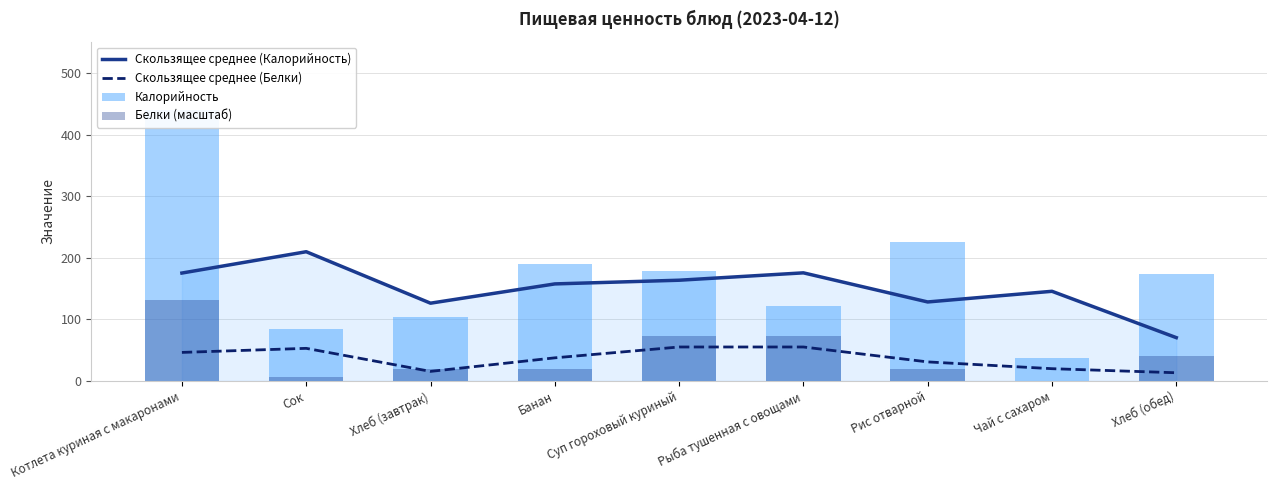

What is the sum of the Скользящее среднее (Калорийность) values at Котлета куриная с макаронами and Чай с сахаром?

321.0